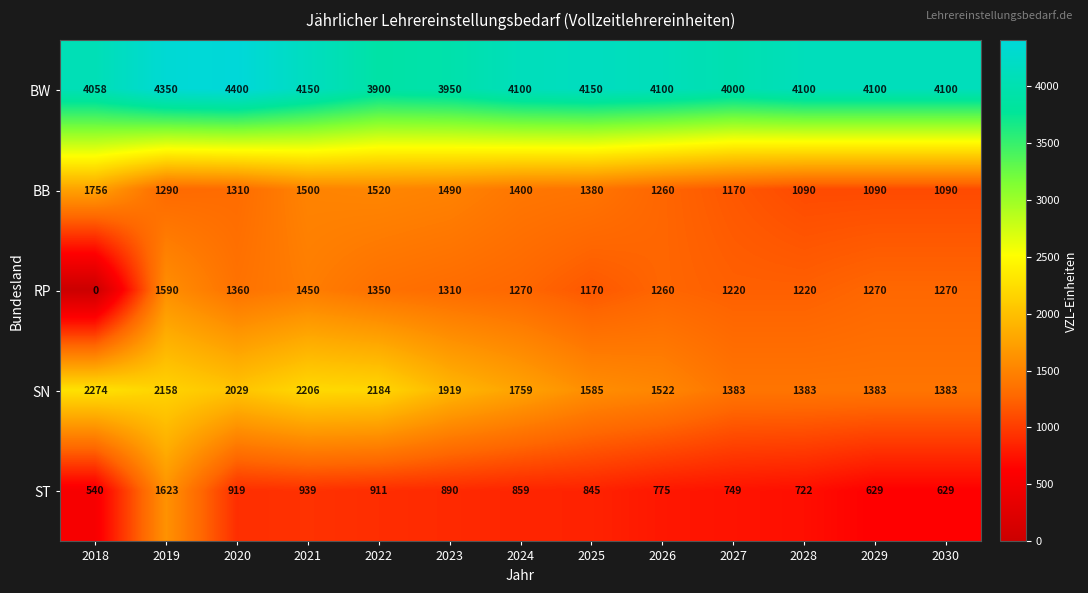

How many categories are shown in the chart?

13